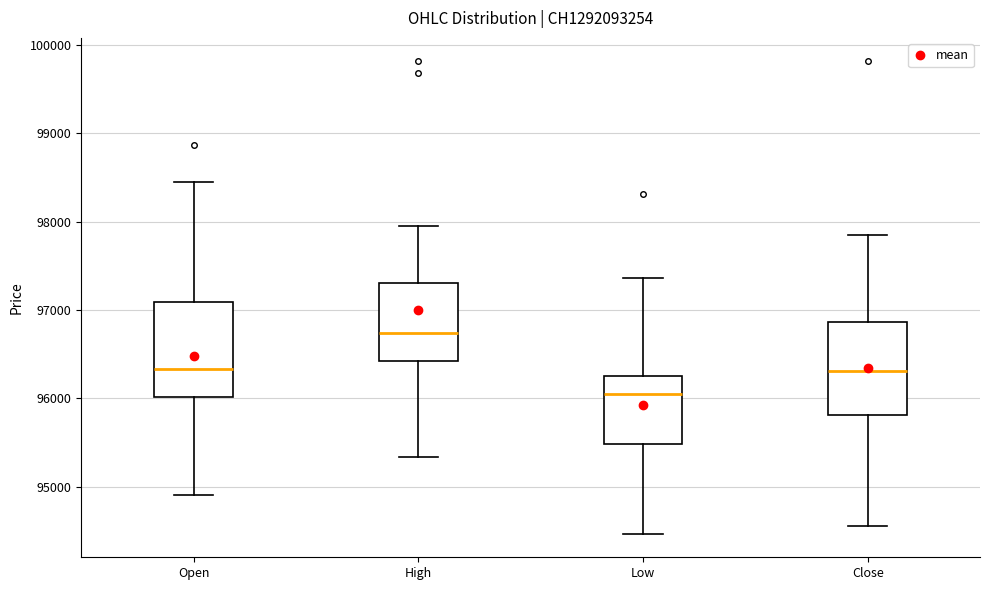

Reading left to right, read every box against the y-axis: the position of its median line, the range the box covers, and the ends of its whiskers. The values are not printed on the chart, so give them approximately, as read against the axis.

Open: median 96300, box 96000 to 97100, whiskers 94900 to 98500
High: median 96700, box 96400 to 97300, whiskers 95300 to 98000
Low: median 96100, box 95500 to 96300, whiskers 94500 to 97400
Close: median 96300, box 95800 to 96900, whiskers 94600 to 97900